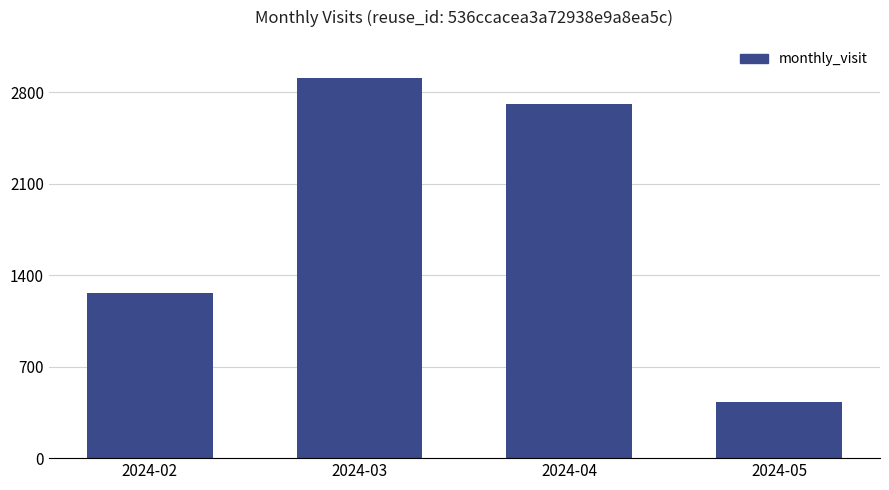

What is the ratio of the value at 2024-04 to the value at 2024-02?

2.2